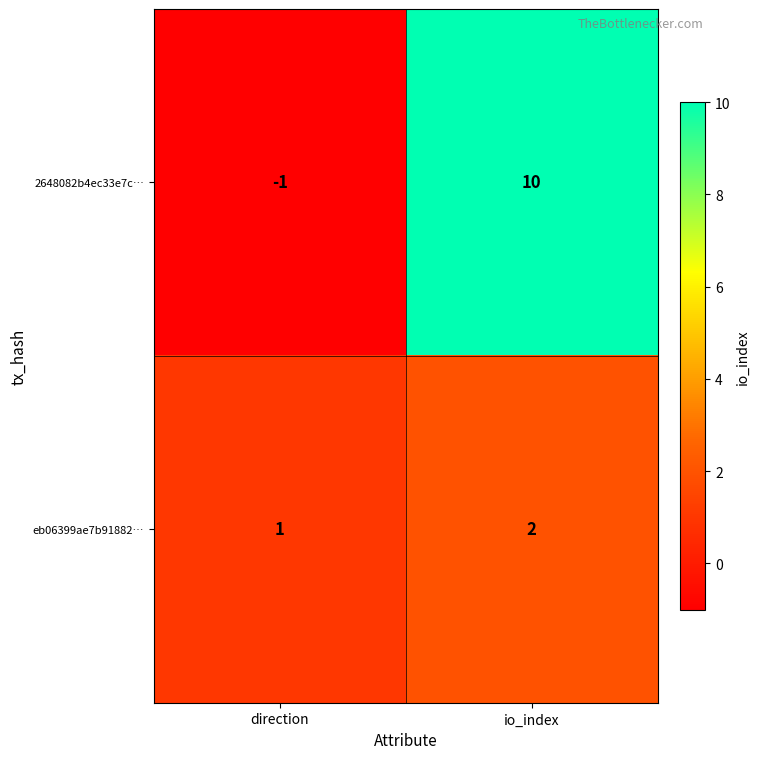

Rank the series at io_index from lowest to highest value.

eb06399ae7b91882…, 2648082b4ec33e7c…